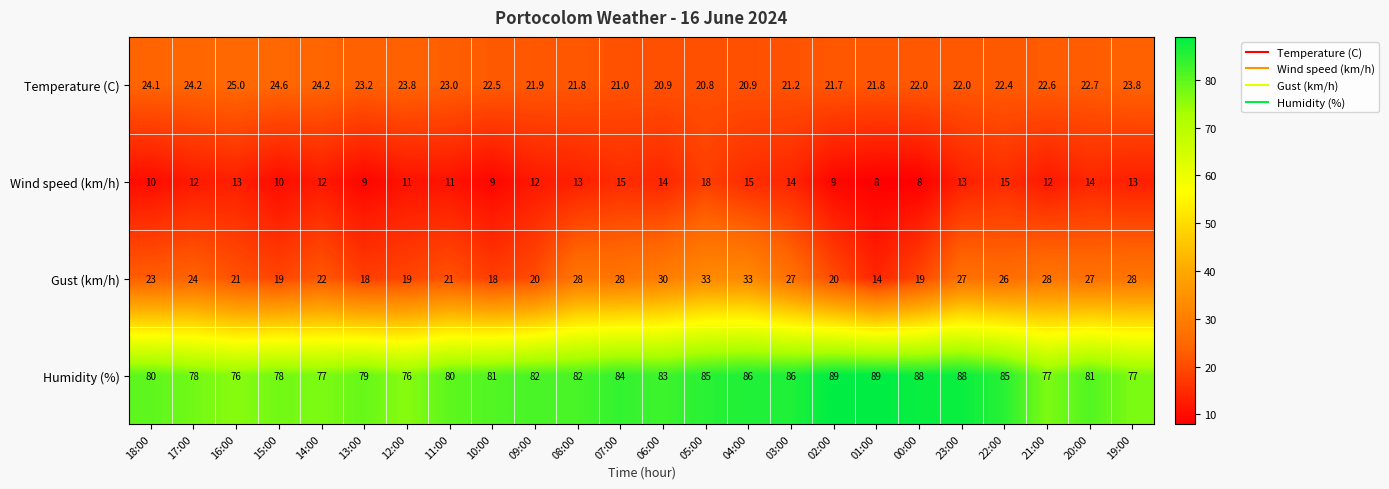

What is the greatest value displayed?

89.0